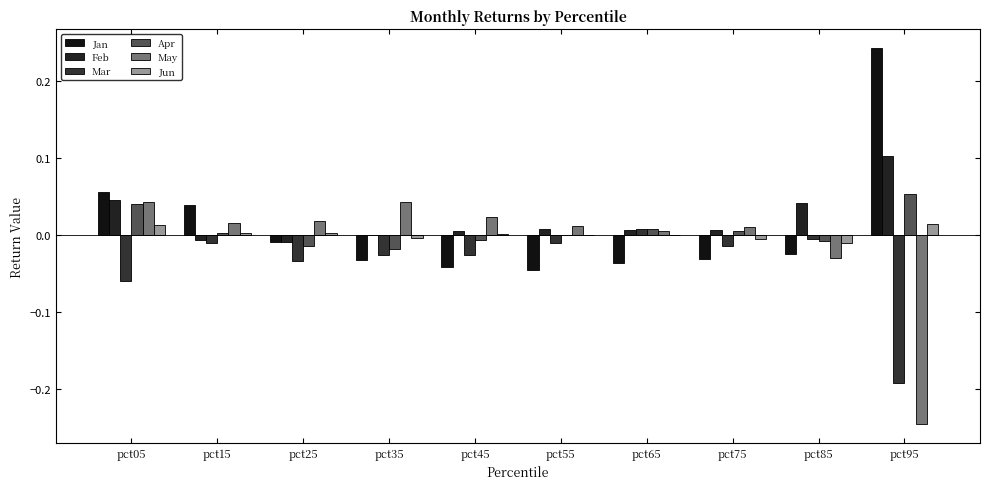

How many distinct data groups are displayed?

6